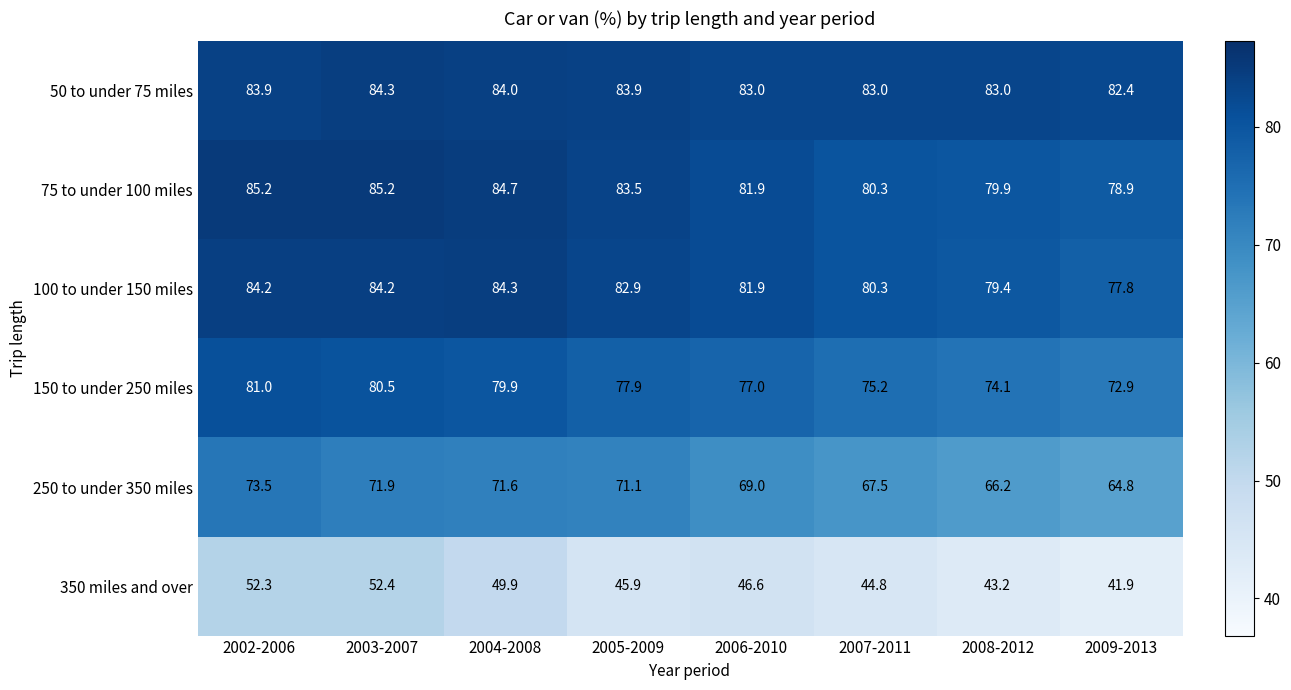

What is the difference between the highest and lowest values at 2009-2013?

40.5